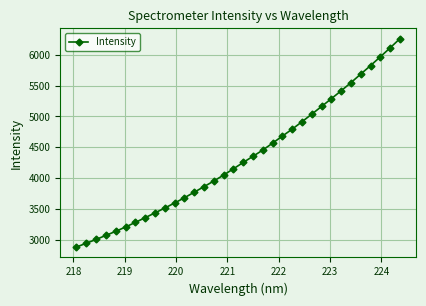

What is the greatest value displayed?

6260.7